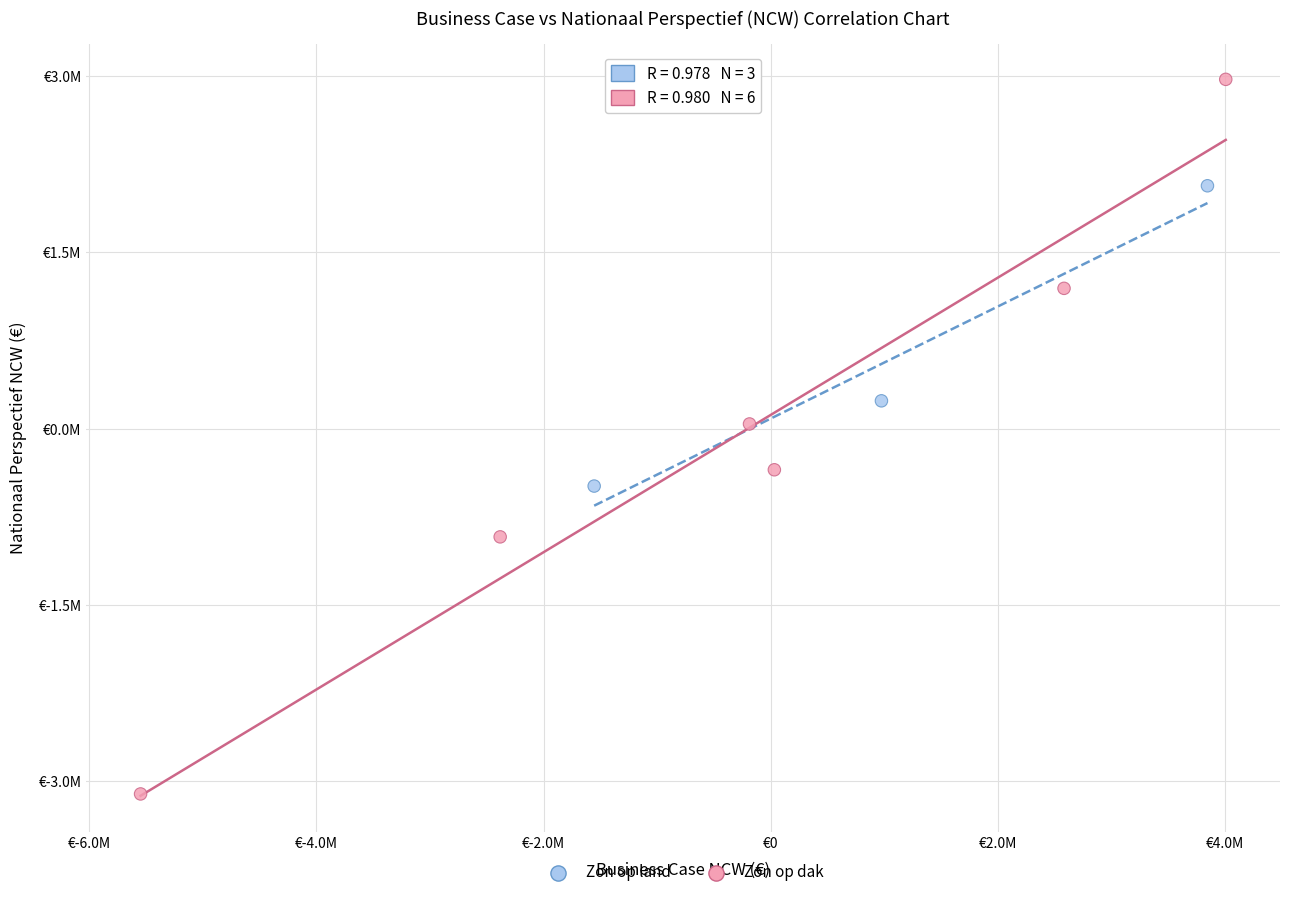

Which series reaches the maximum Y coordinate?

Zon op dak